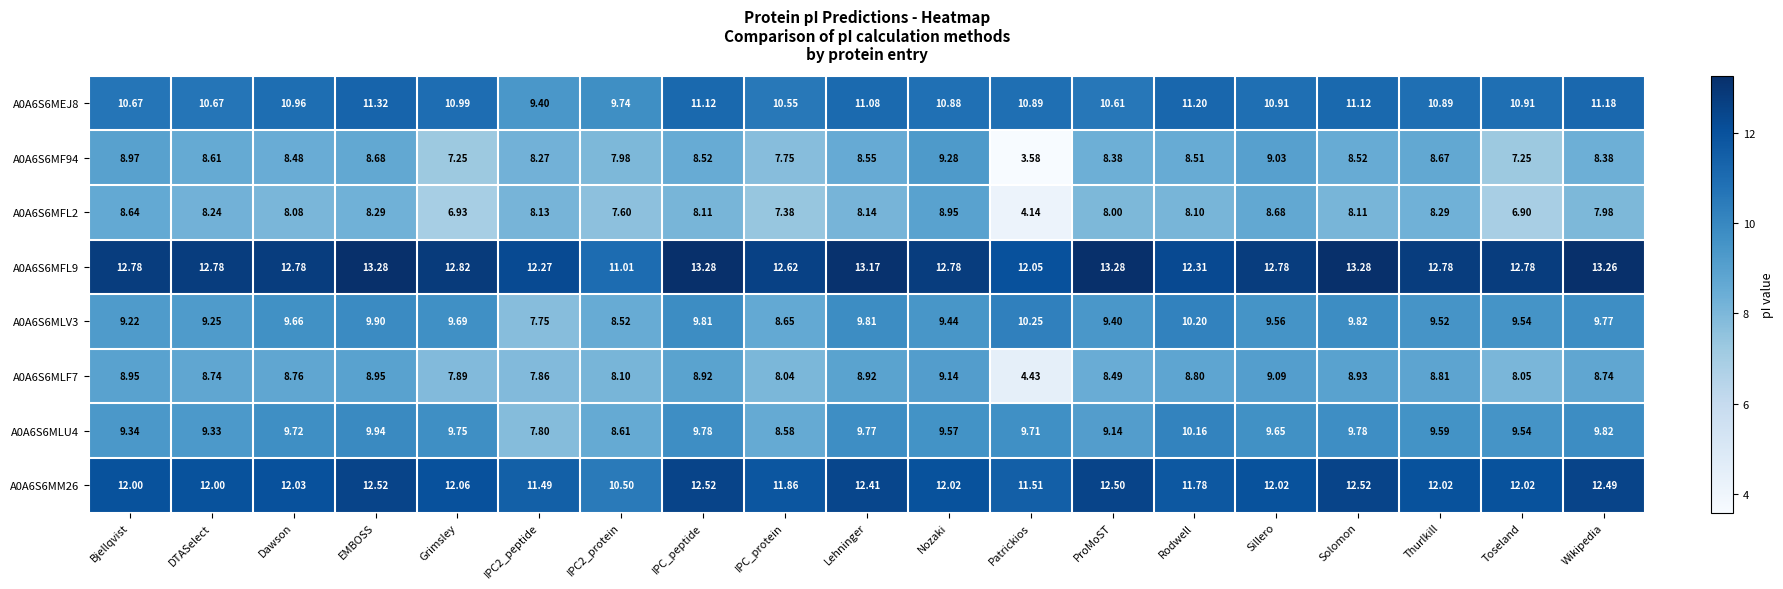

Which label corresponds to the smallest value in the chart?

Patrickios